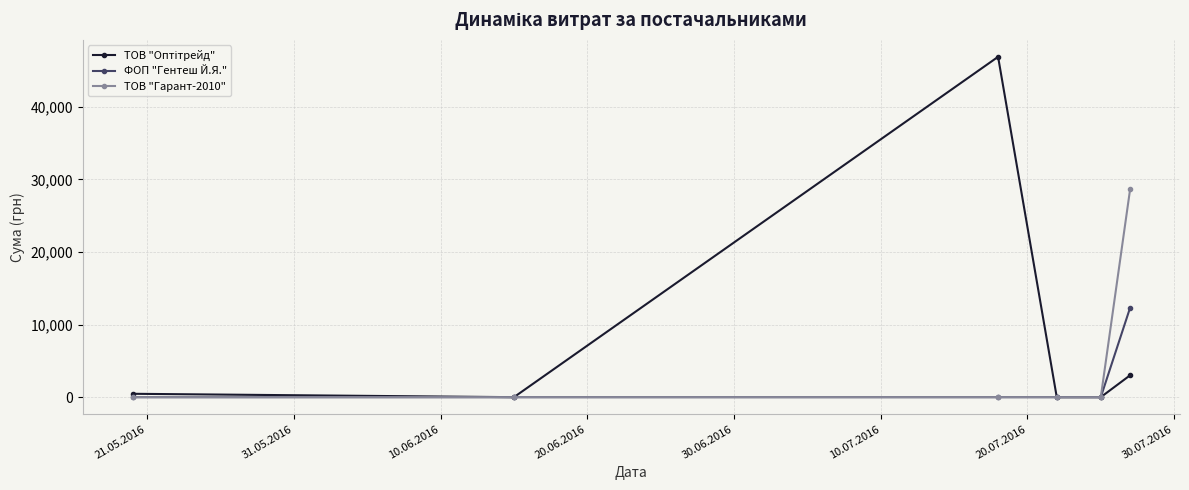

What is the maximum value shown in the chart?

46904